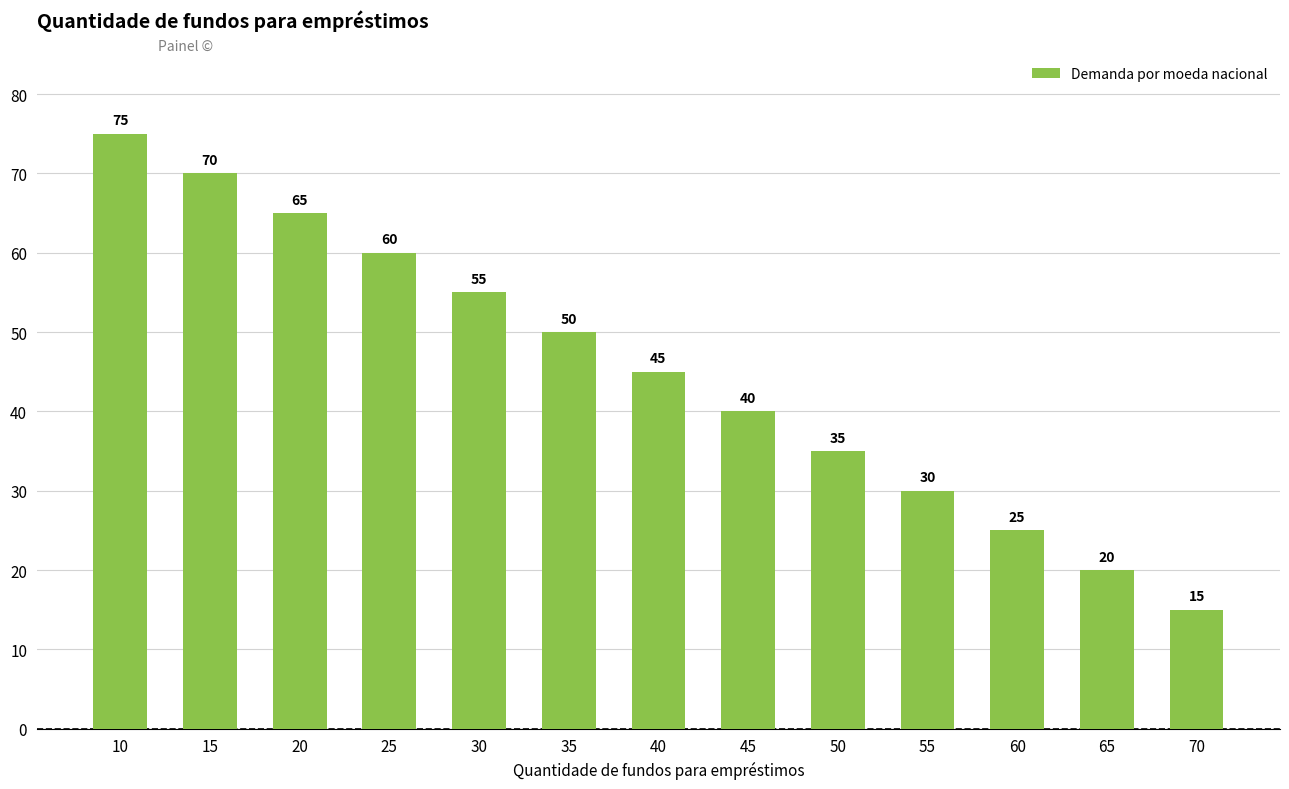

Reading left to right, list all the values displayed in this chart.

75	70	65	60	55	50	45	40	35	30	25	20	15